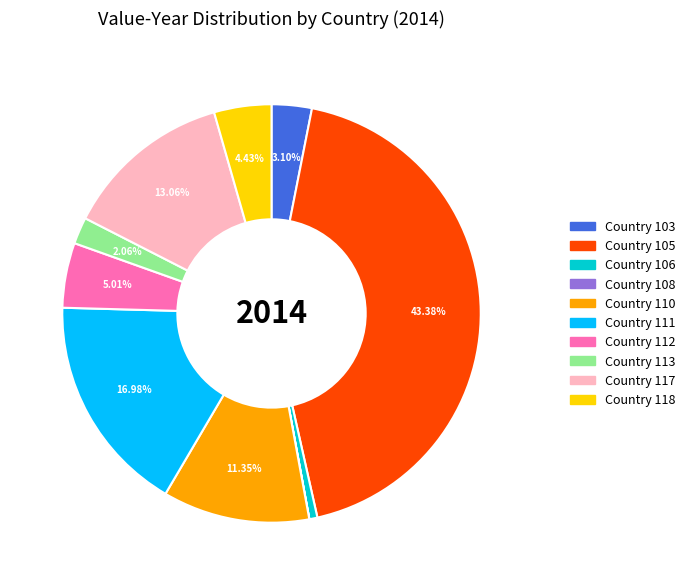

Is there any slice that represents more than half of the pie?

No